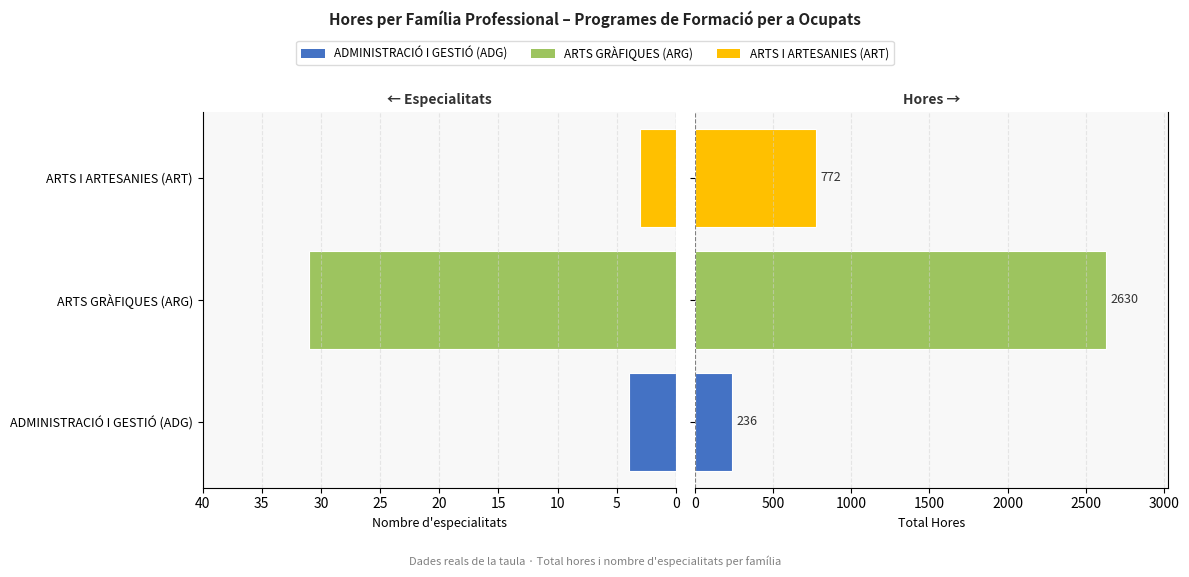

What is the sum of the Nombre d'especialitats values at ARTS GRÀFIQUES (ARG) and ADMINISTRACIÓ I GESTIÓ (ADG)?

35